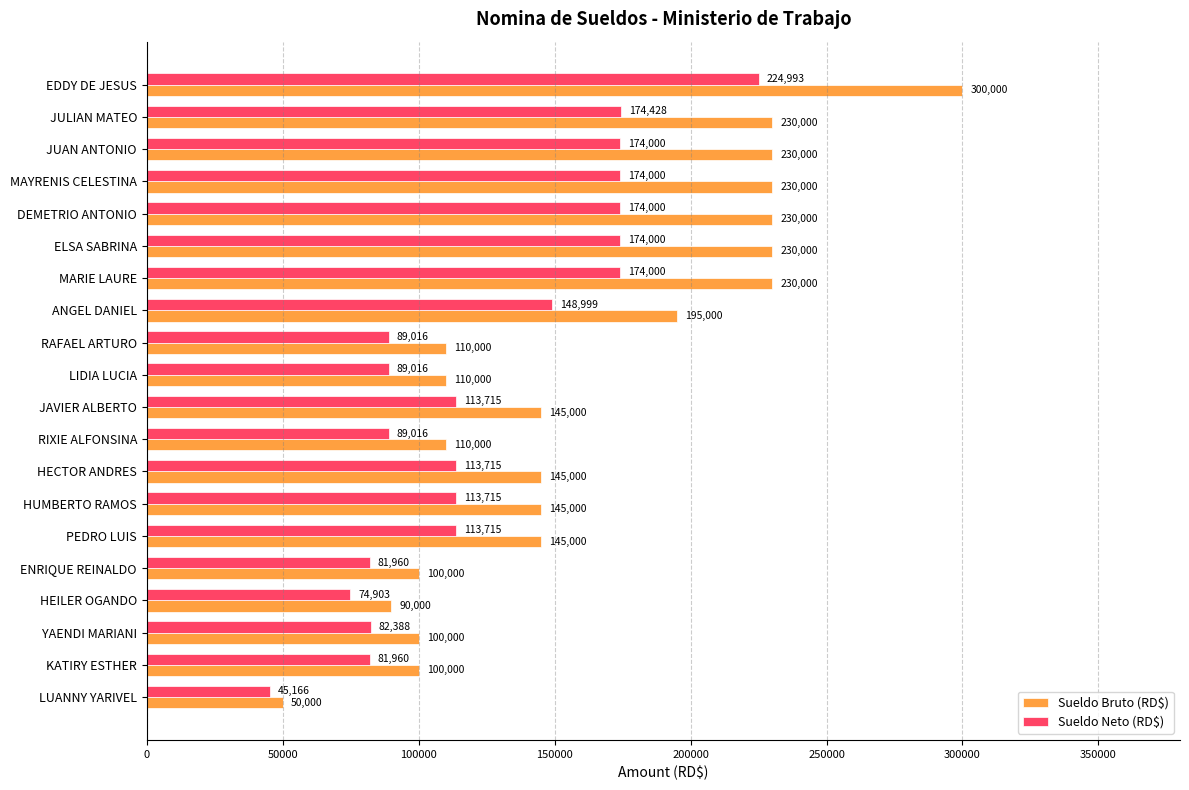

At how many categories does at least one series exceed 222281?

7